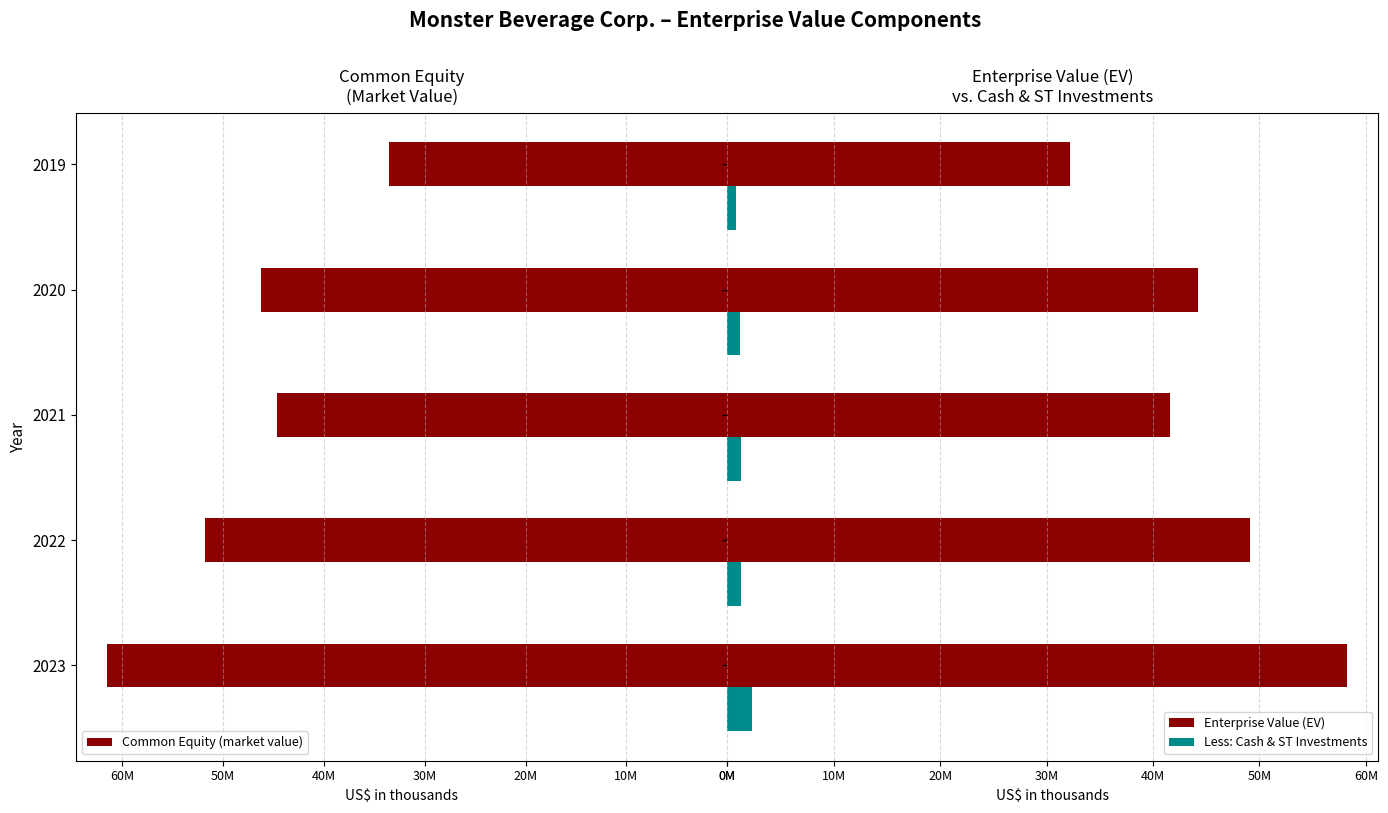

What is the highest value of the Common Equity (market value) series?

61501601